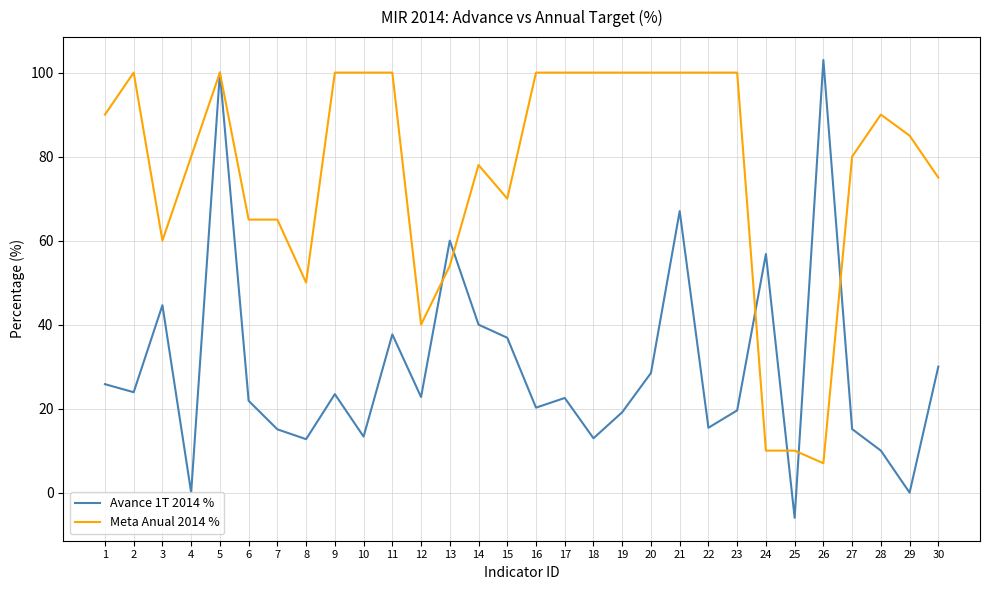

Where is the first local minimum for Meta Anual 2014 %?

3